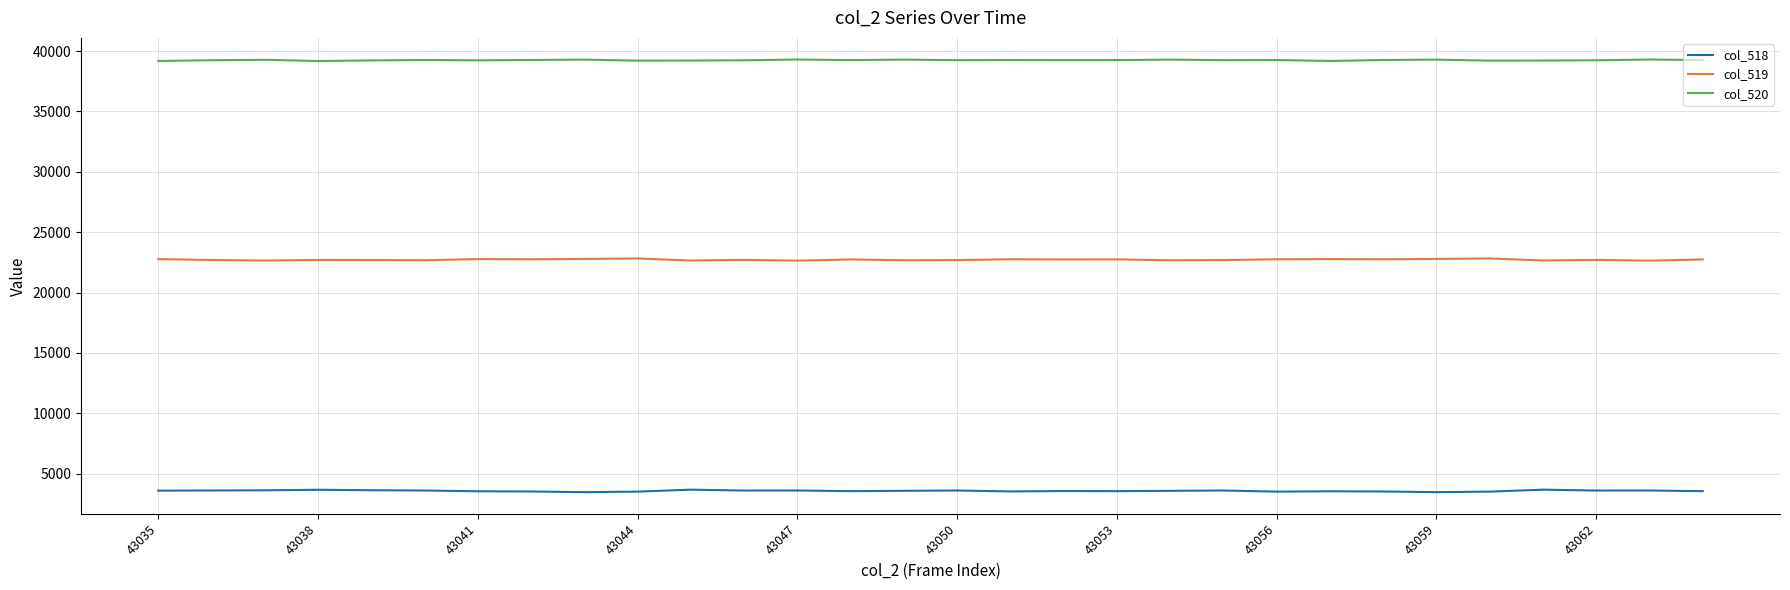

Which series has the largest total across all categories?

col_520